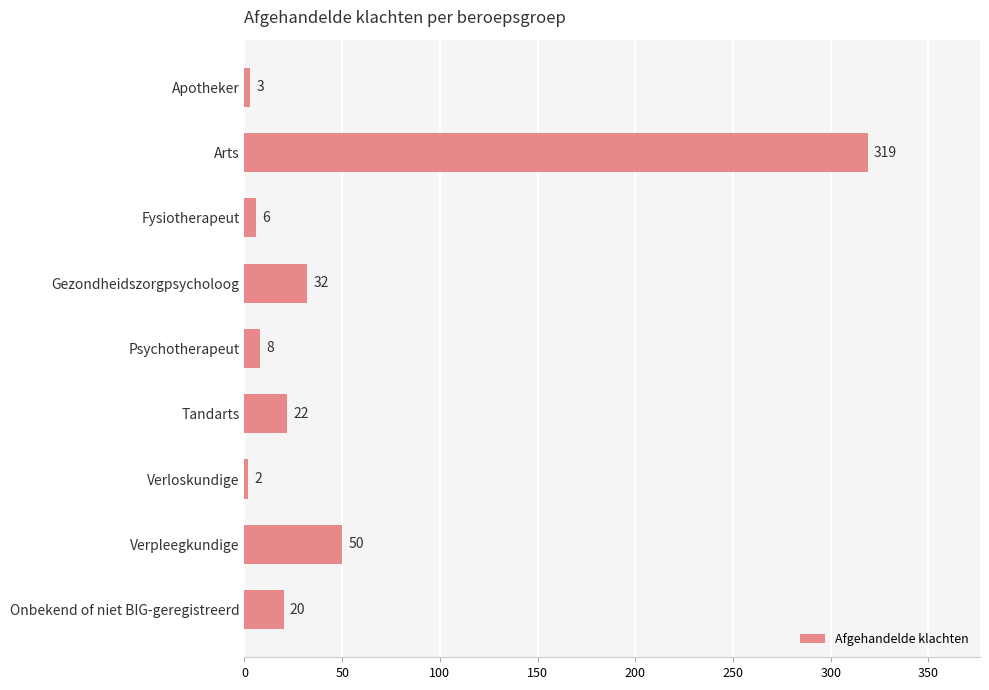

What is the change in value from Apotheker to Psychotherapeut?

+5